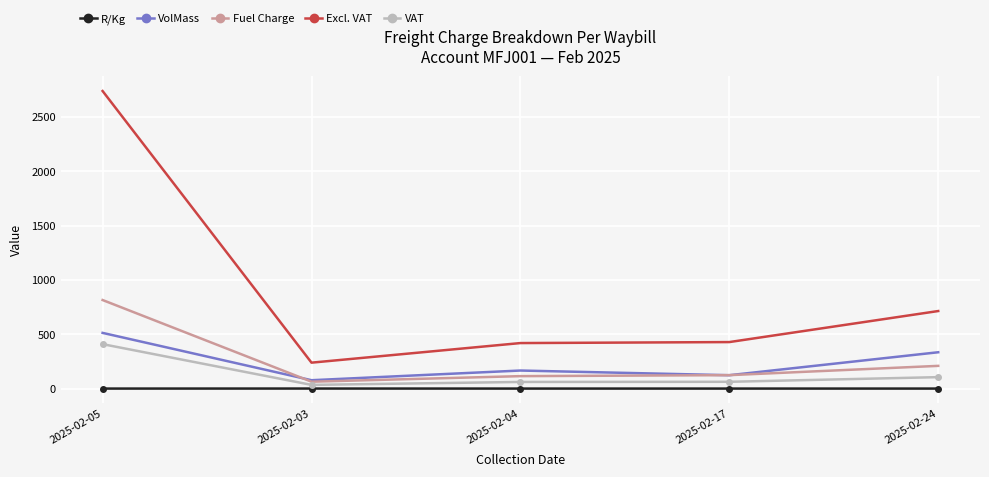

What is the sum of all VolMass values?

1222.0